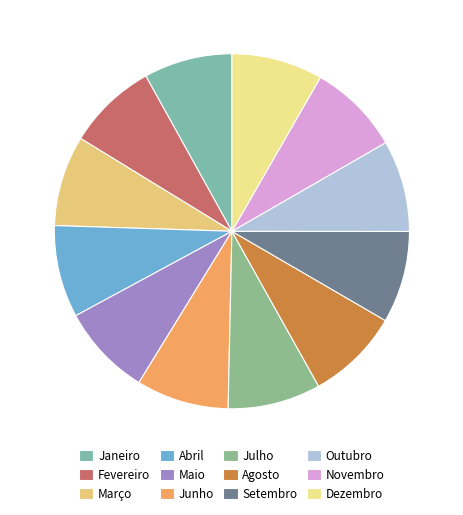

True or false: Julho accounts for 8% of the total.

True